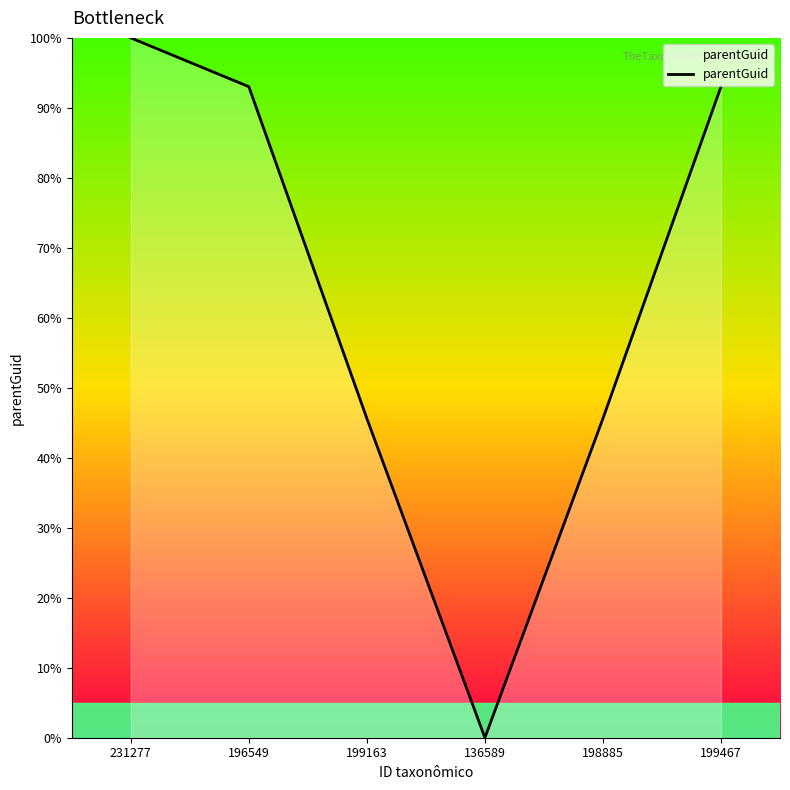

What is the sum of all values?

377.3